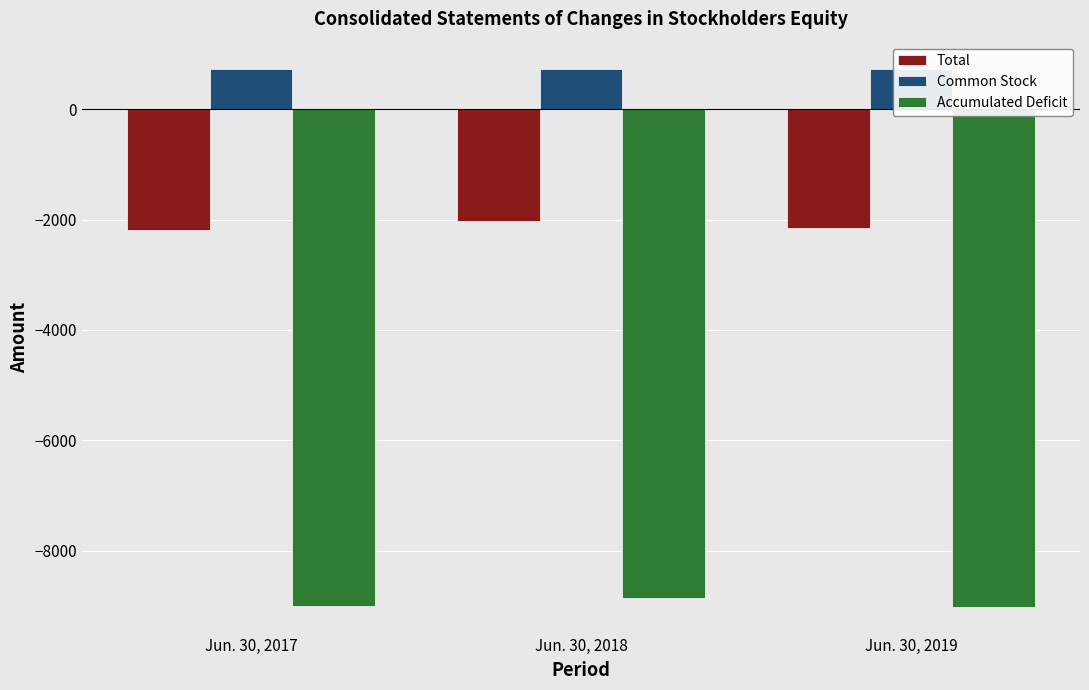

True or false: Total has a value of -491 at Jun. 30, 2018.

False